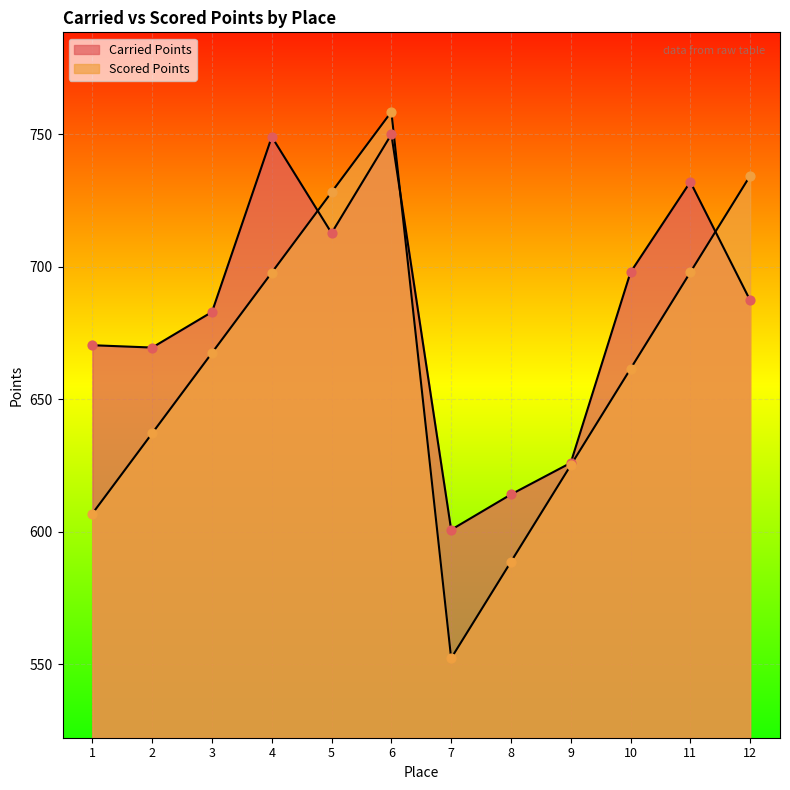

Is the value of Carried Points at 2 greater than the value of Scored Points at 12?

No